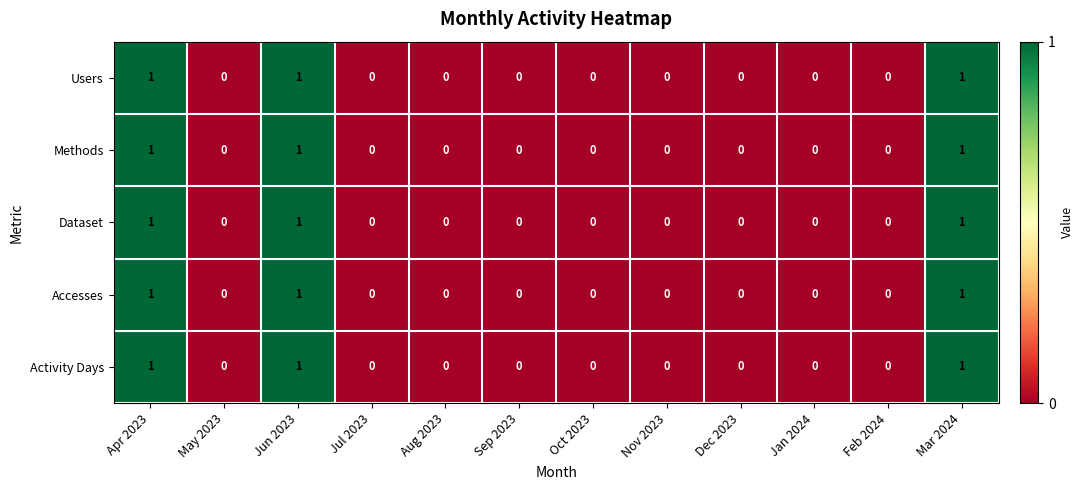

The value of Activity Days at Nov 2023 is 0. True or false?

True